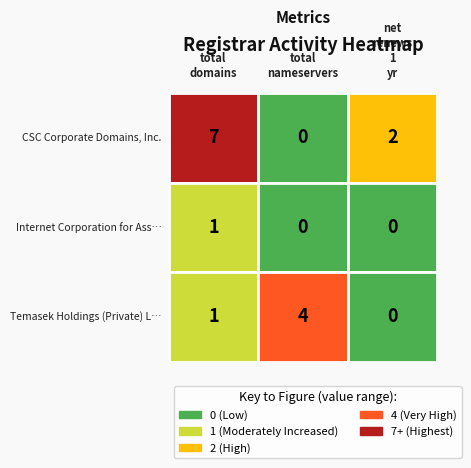

Where does the Temasek Holdings (Private) Limited series first go above 1?

total-nameservers